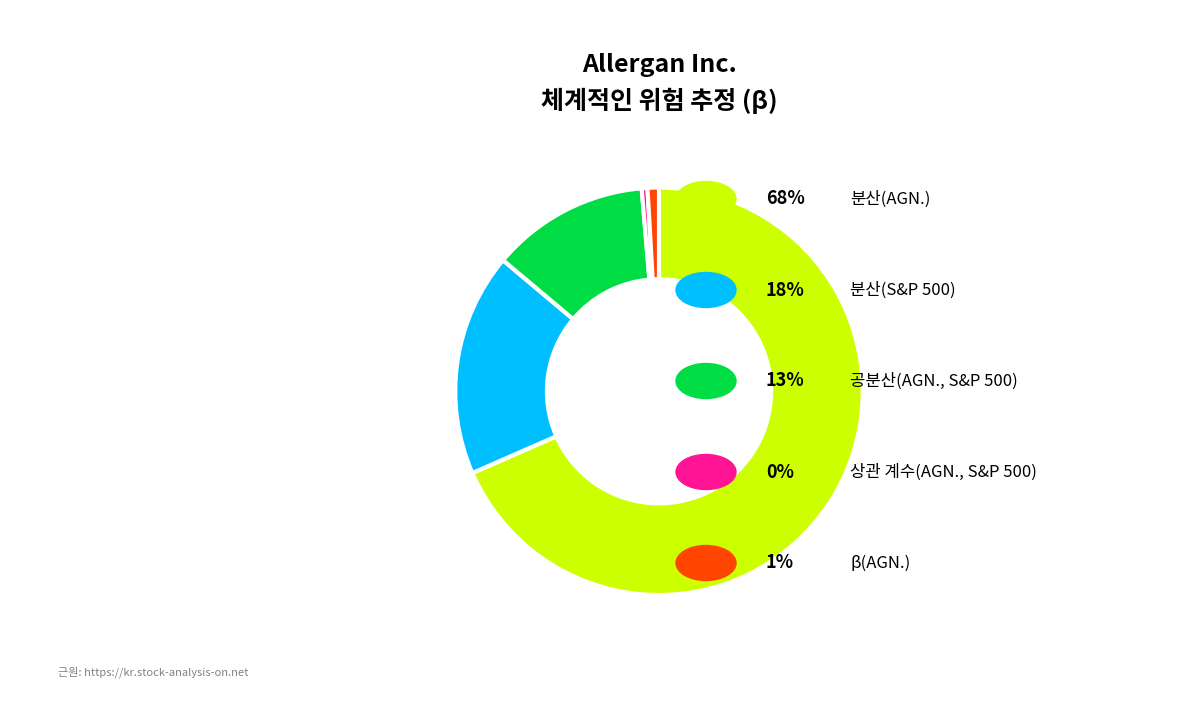

Is there any slice that represents more than half of the pie?

Yes